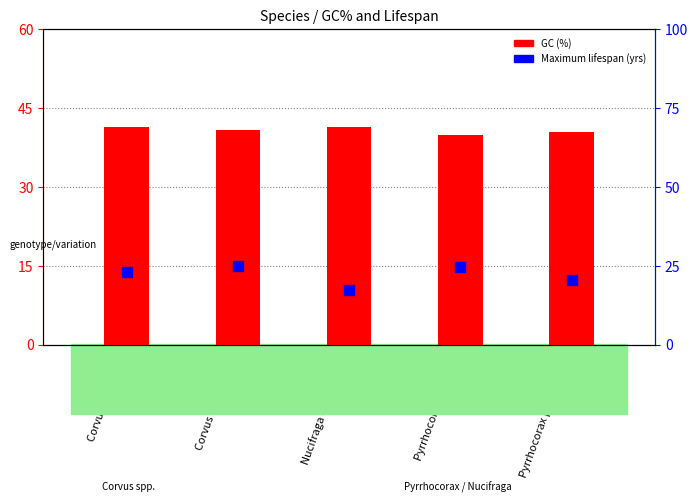

Which series has the largest total across all categories?

GC (%)